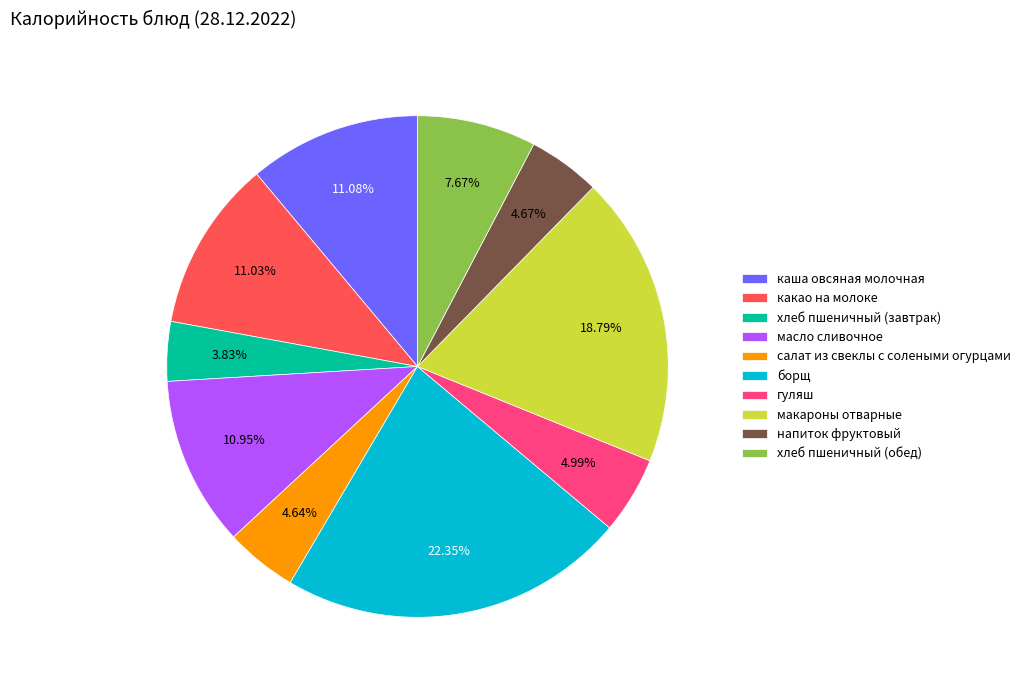

Combined, what portion of the pie is хлеб пшеничный (обед) and макароны отварные?

26.5%